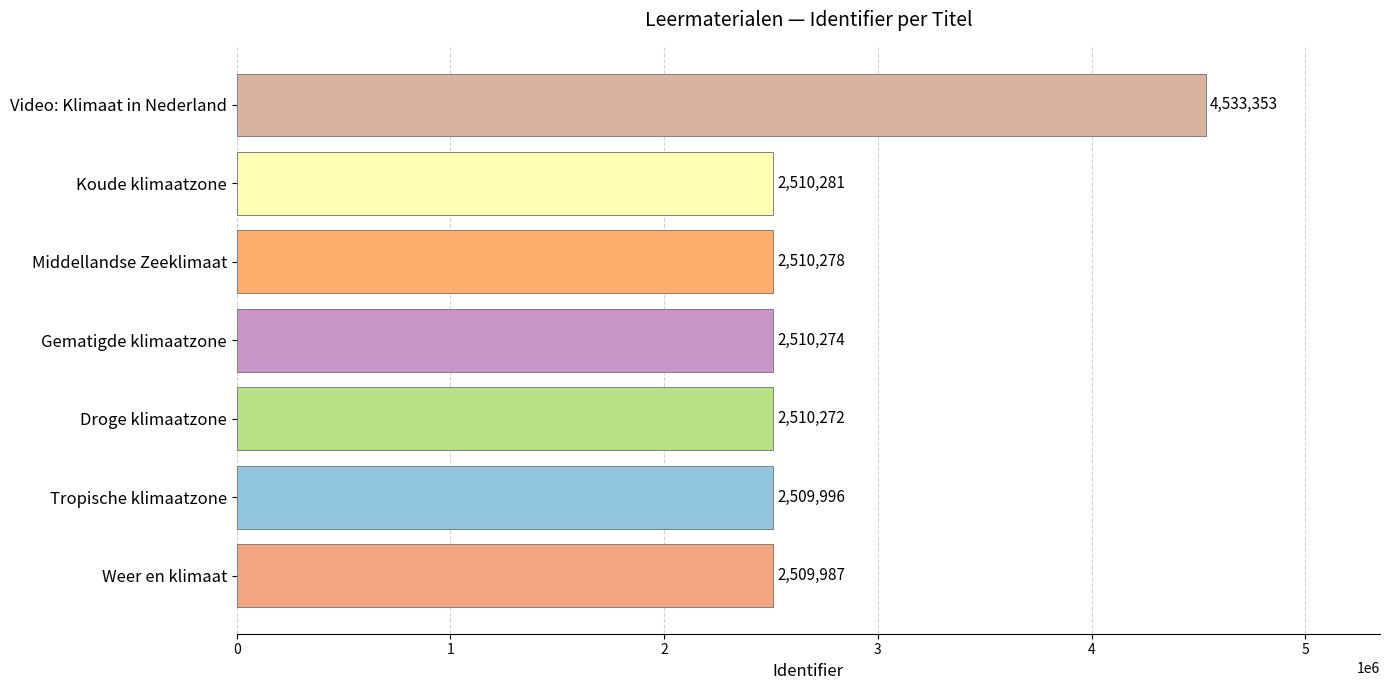

What is the ratio of the value at Koude klimaatzone to the value at Droge klimaatzone?

1.0